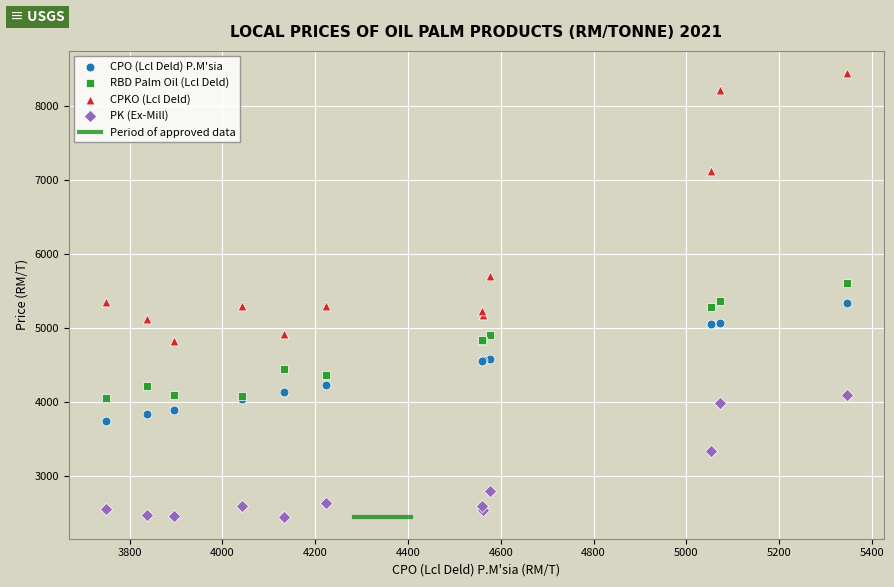

What is the X range (max minus min) for the scatter plot?

1596.0